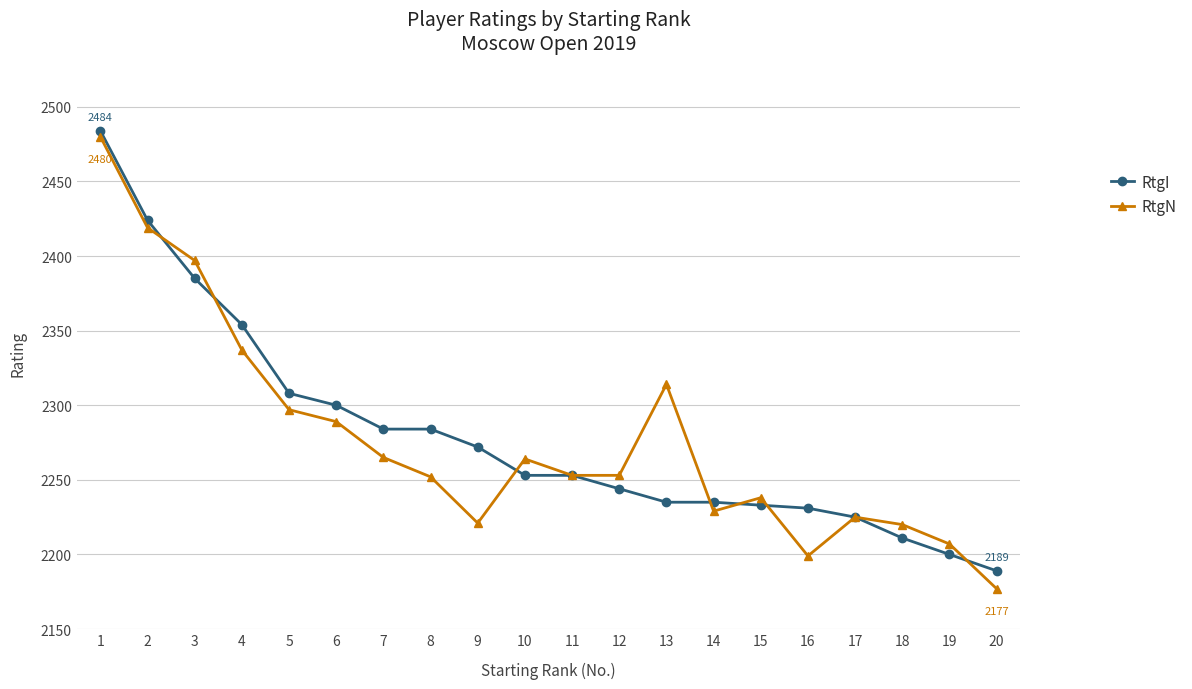

What is the value of the RtgN point at the 11th from the left?

2253